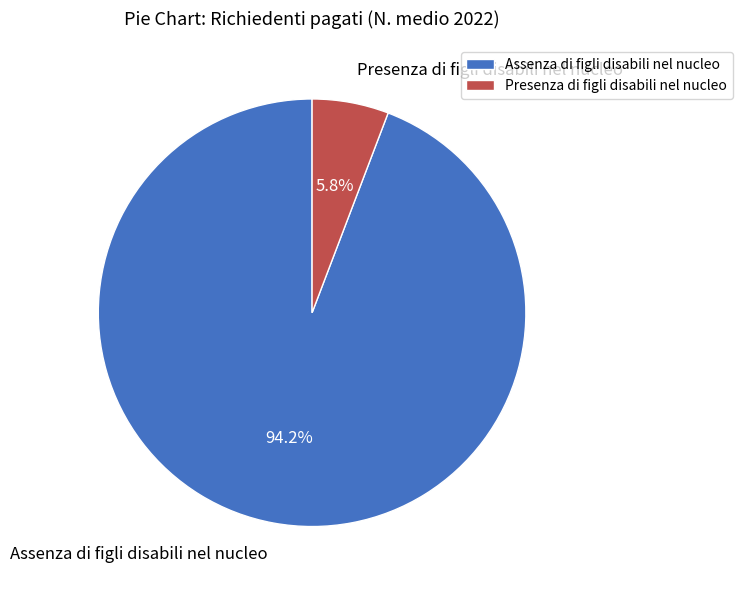

Which slice represents more than half of the pie?

Assenza di figli disabili nel nucleo